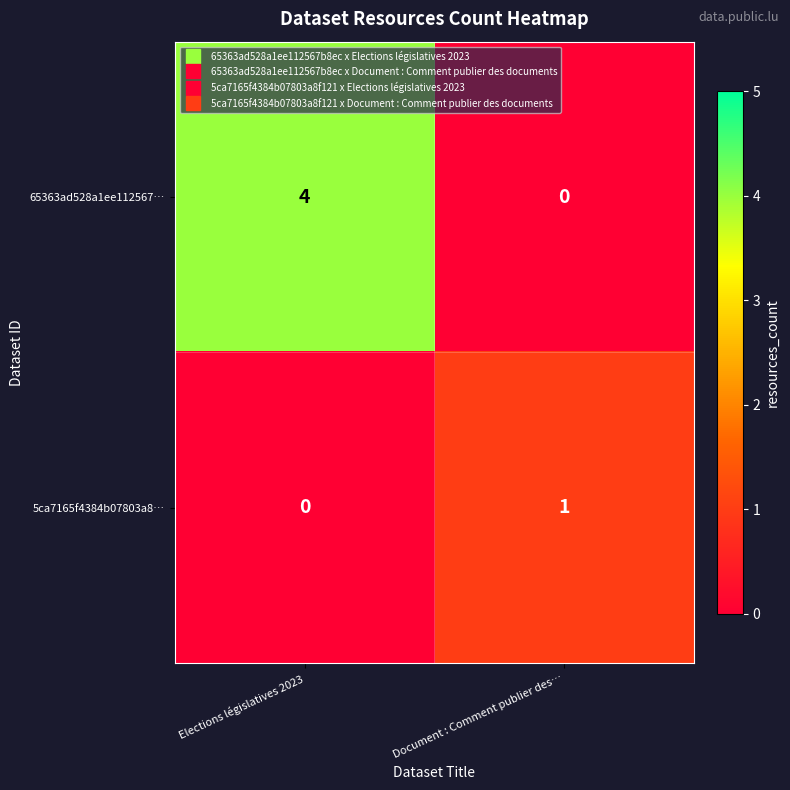

What is the total value across all series at Elections législatives 2023?

4